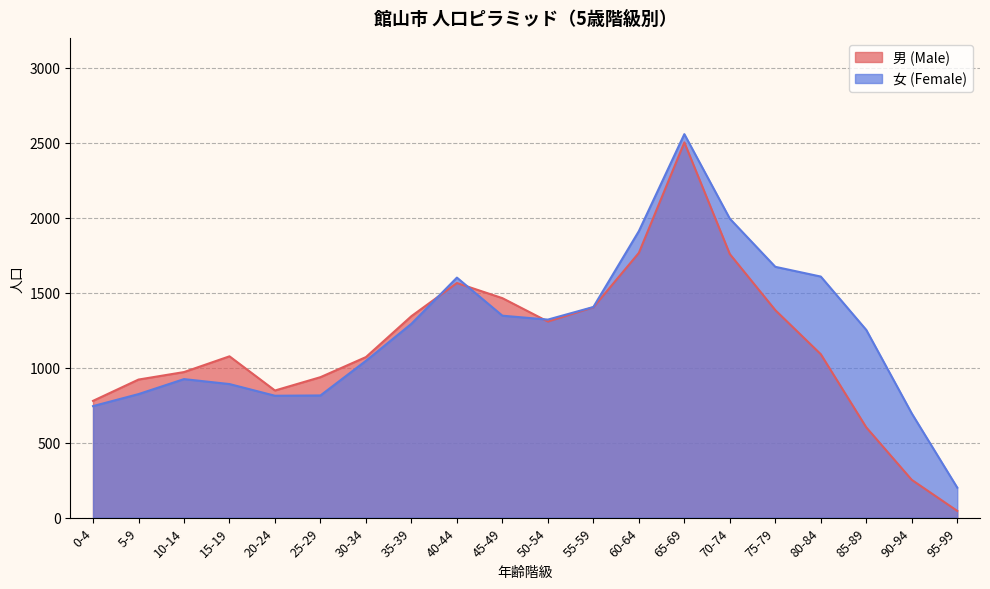

Where do 女 (Female) and 男 (Male) first cross each other?

35-39 and 40-44